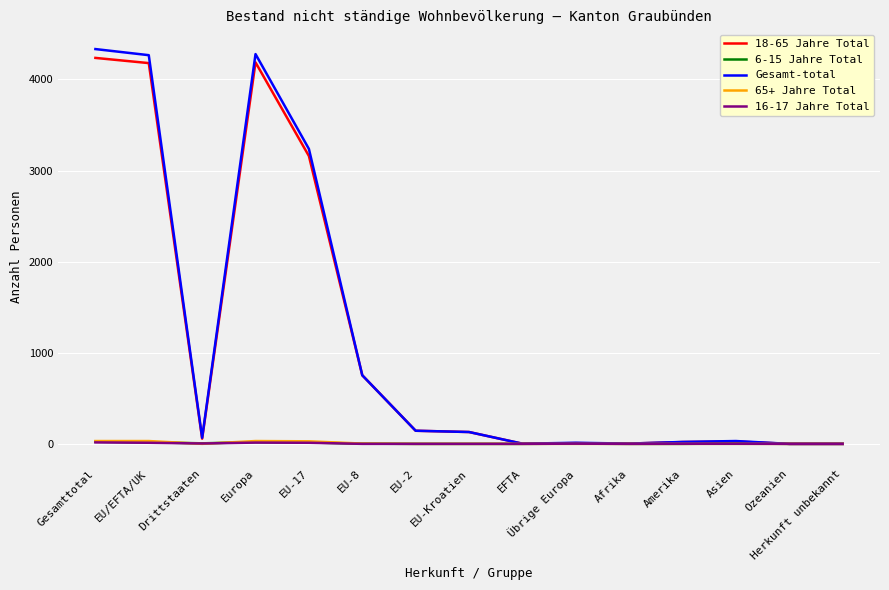

Between EU/EFTA/UK and EU-17, which series saw the biggest shift?

Gesamt-total